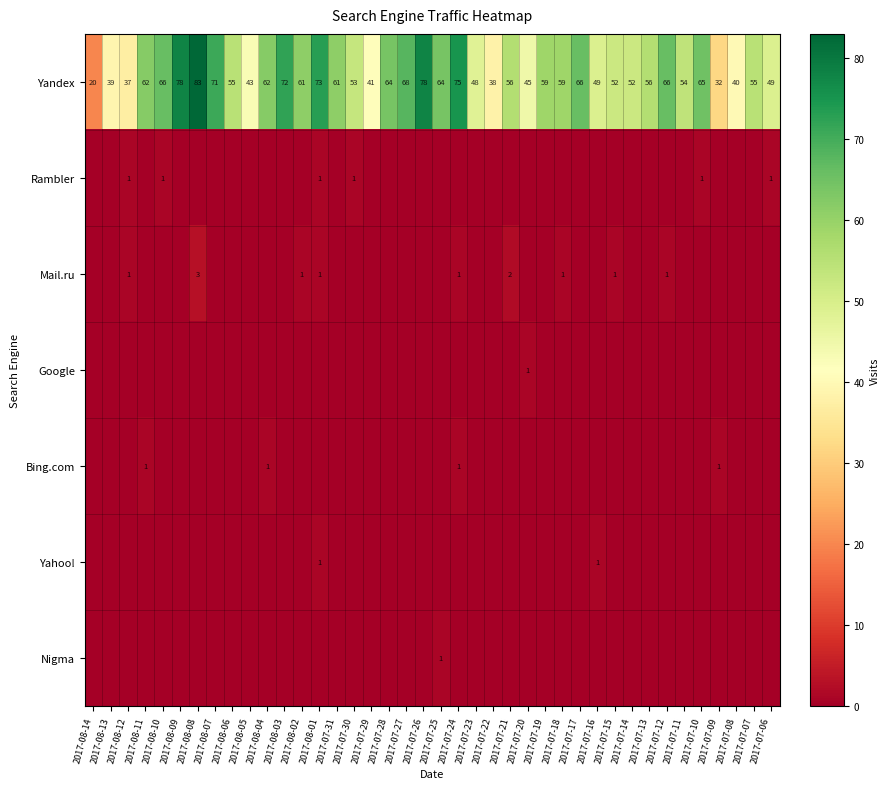

What is the lowest value of the Yandex series?

20